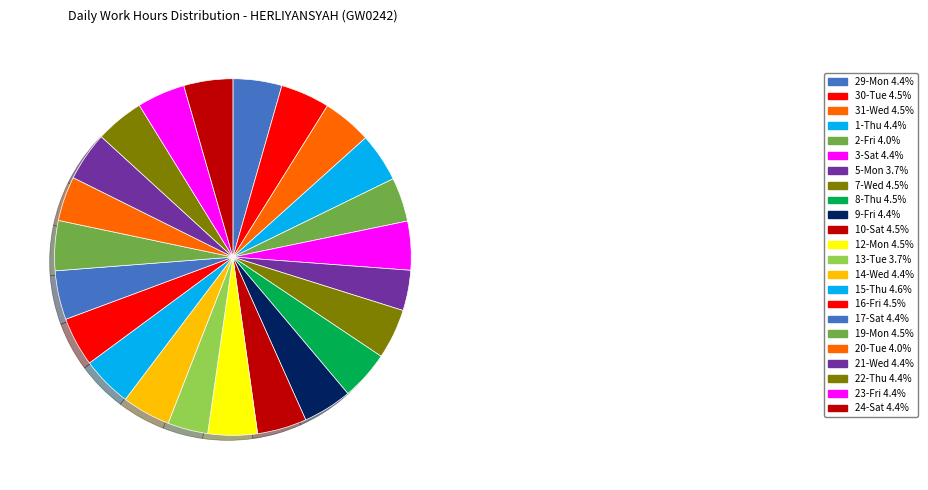

Is there a majority slice in this chart?

No